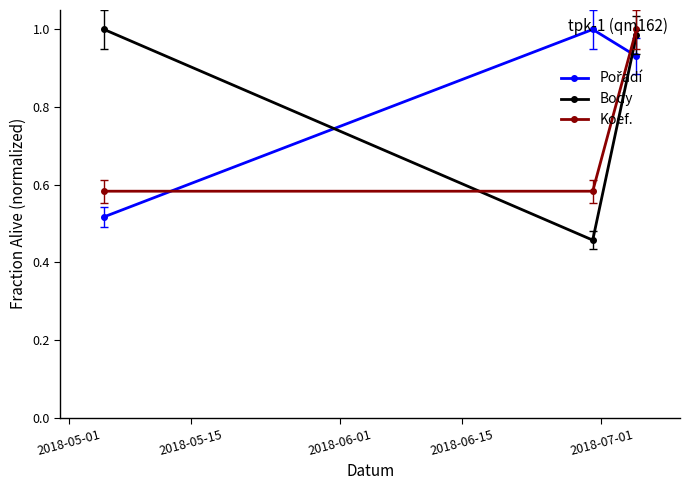

Which series has the widest spread of values?

Body